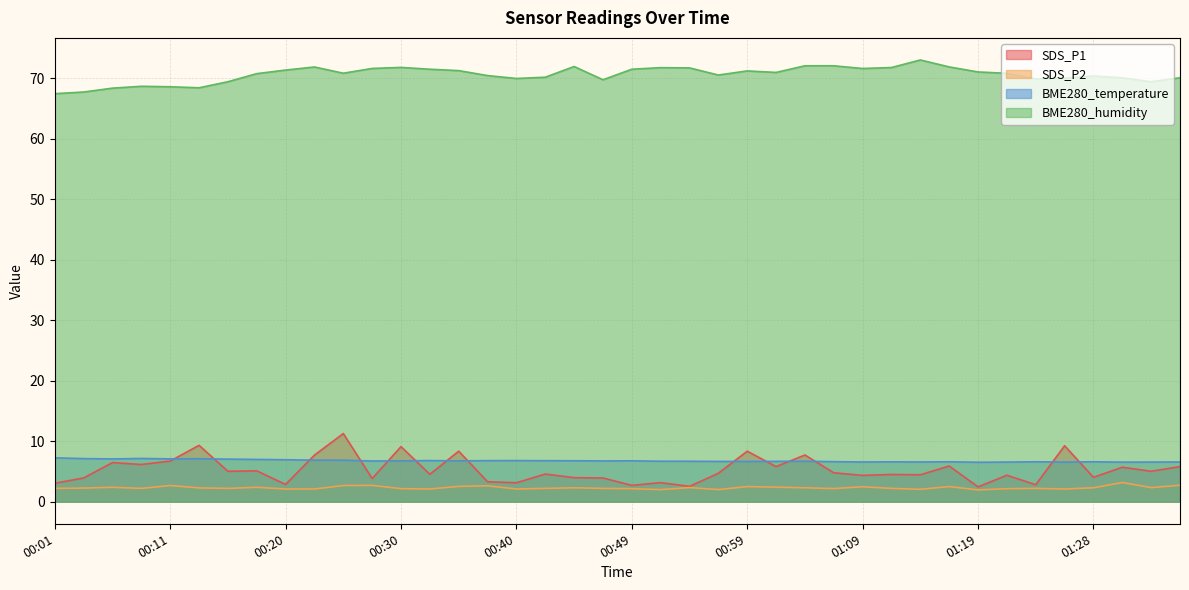

What is the spread (max minus min) of values at 01:31?

66.9